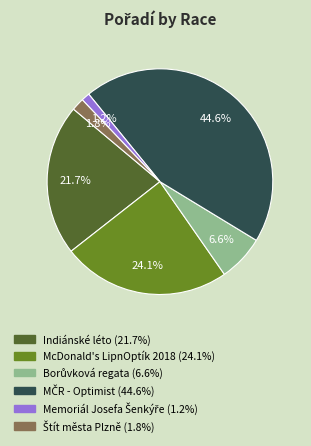

What percentage is NOT represented by McDonald's LipnOptík 2018?

75.9%